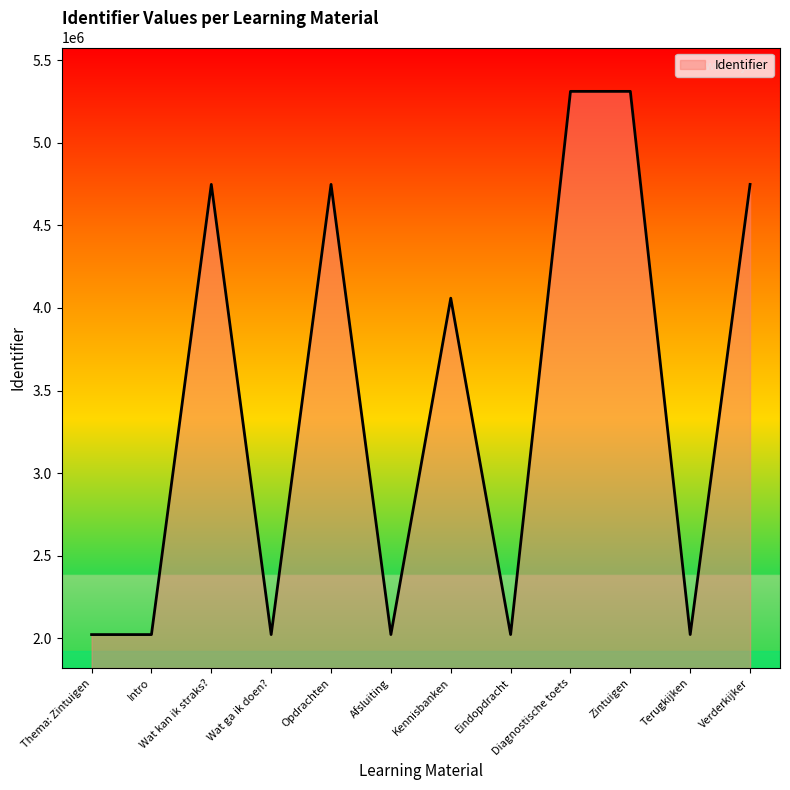

What is the difference between the maximum and minimum values?

3288208